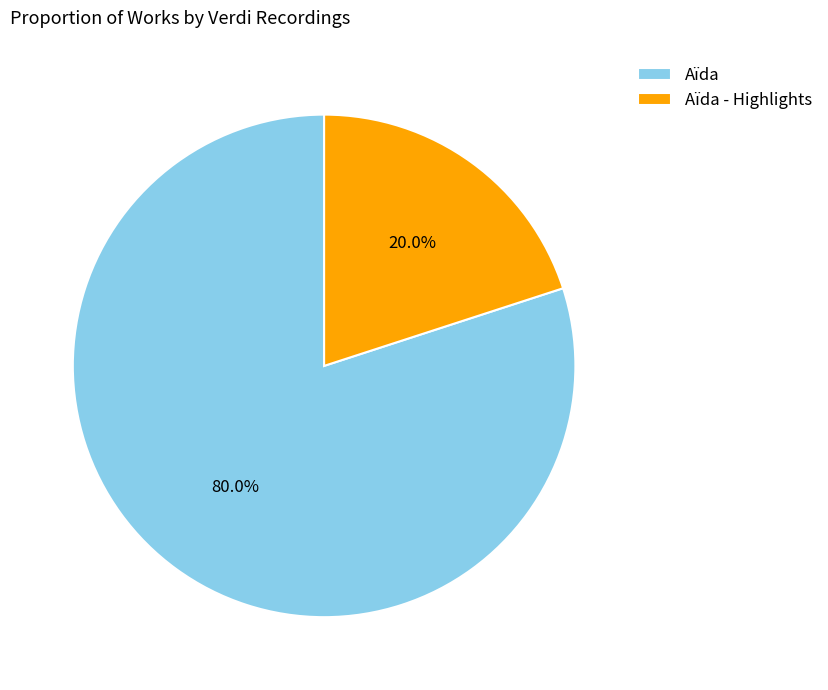

What portion of the pie excludes Aïda?

20.0%